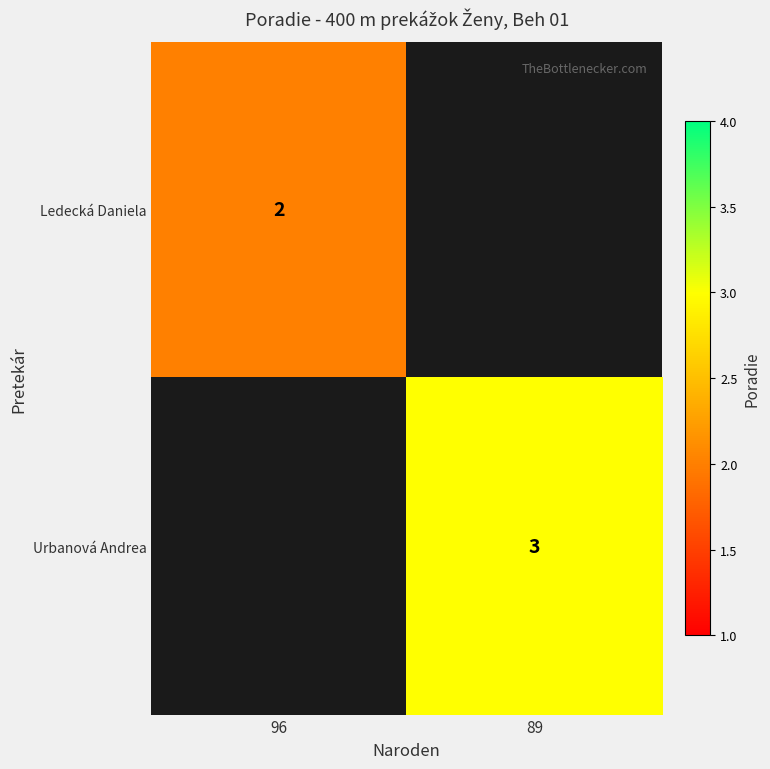

True or false: Ledecká Daniela has a value of 4 at 96.

False